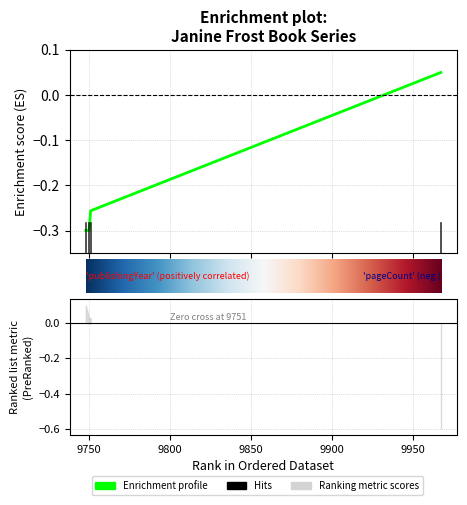

What is the value of the 2nd point from the left?

-0.3